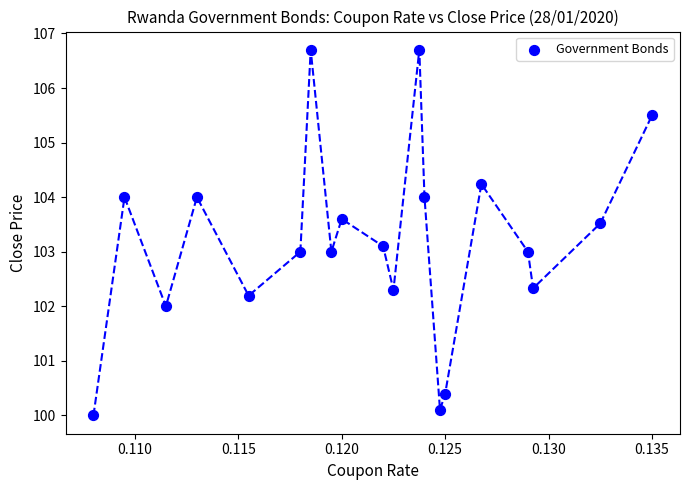

Count the number of points in this scatter plot.

20